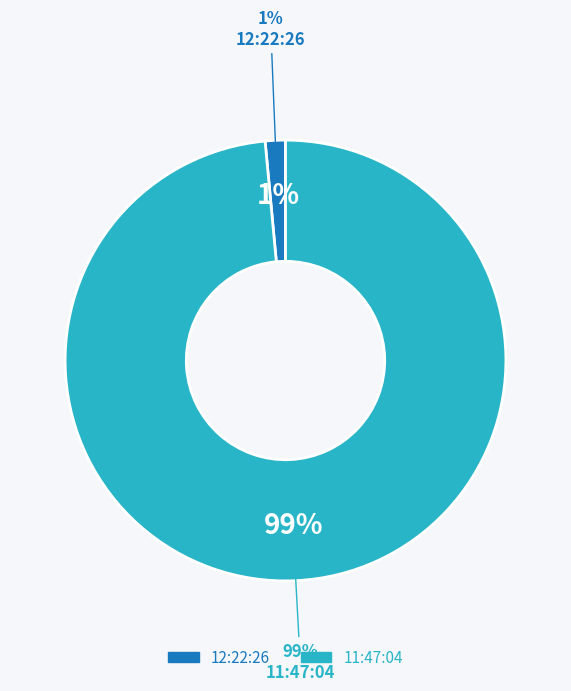

To the nearest percent, what is the combined percentage of 12:22:26 and 11:47:04?

100%